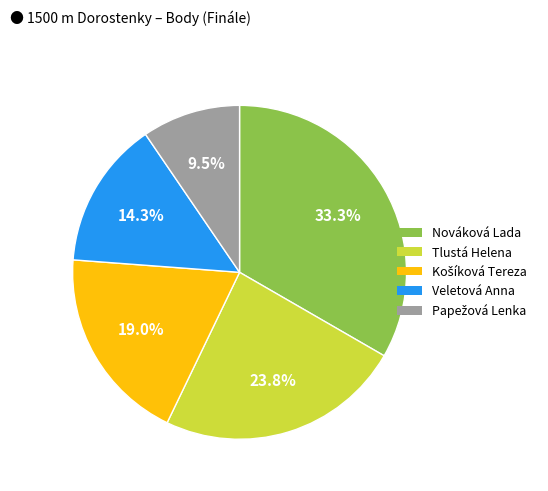

What is the largest slice in the pie chart?

Nováková Lada